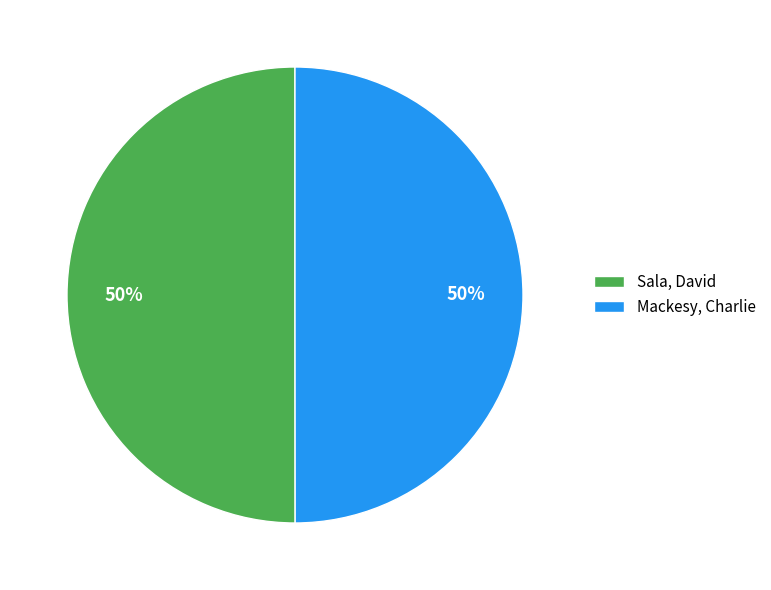

Is the sum of Sala, David and Mackesy, Charlie greater than half?

Yes